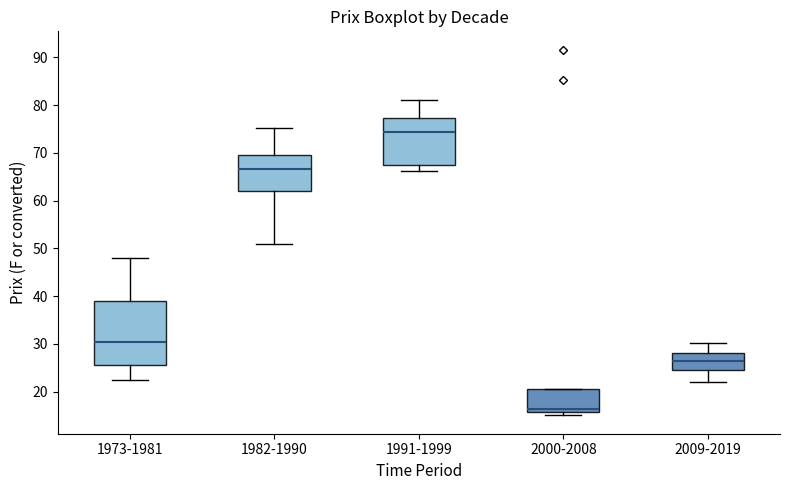

Reading left to right, read every box against the y-axis: the position of its median line, the range the box covers, and the ends of its whiskers. The values are not printed on the chart, so give them approximately, as read against the axis.

1973-1981: median 30, box 26 to 39, whiskers 22 to 48
1982-1990: median 67, box 62 to 70, whiskers 51 to 75
1991-1999: median 74, box 68 to 77, whiskers 66 to 81
2000-2008: median 16 (just above the box's lower edge), box 16 to 21, whiskers 15 to 21
2009-2019: median 27, box 24 to 28, whiskers 22 to 30